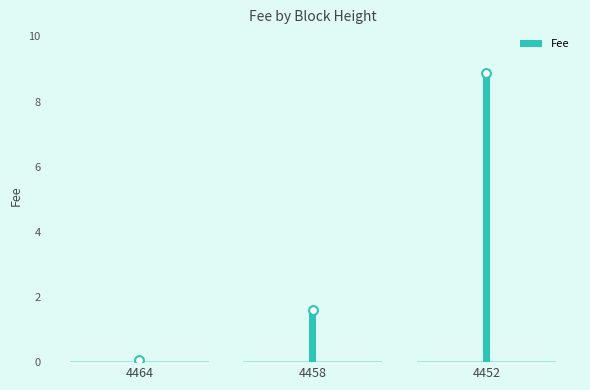

Approximately how many times larger is the value at 4458 compared to 4452?

0.2